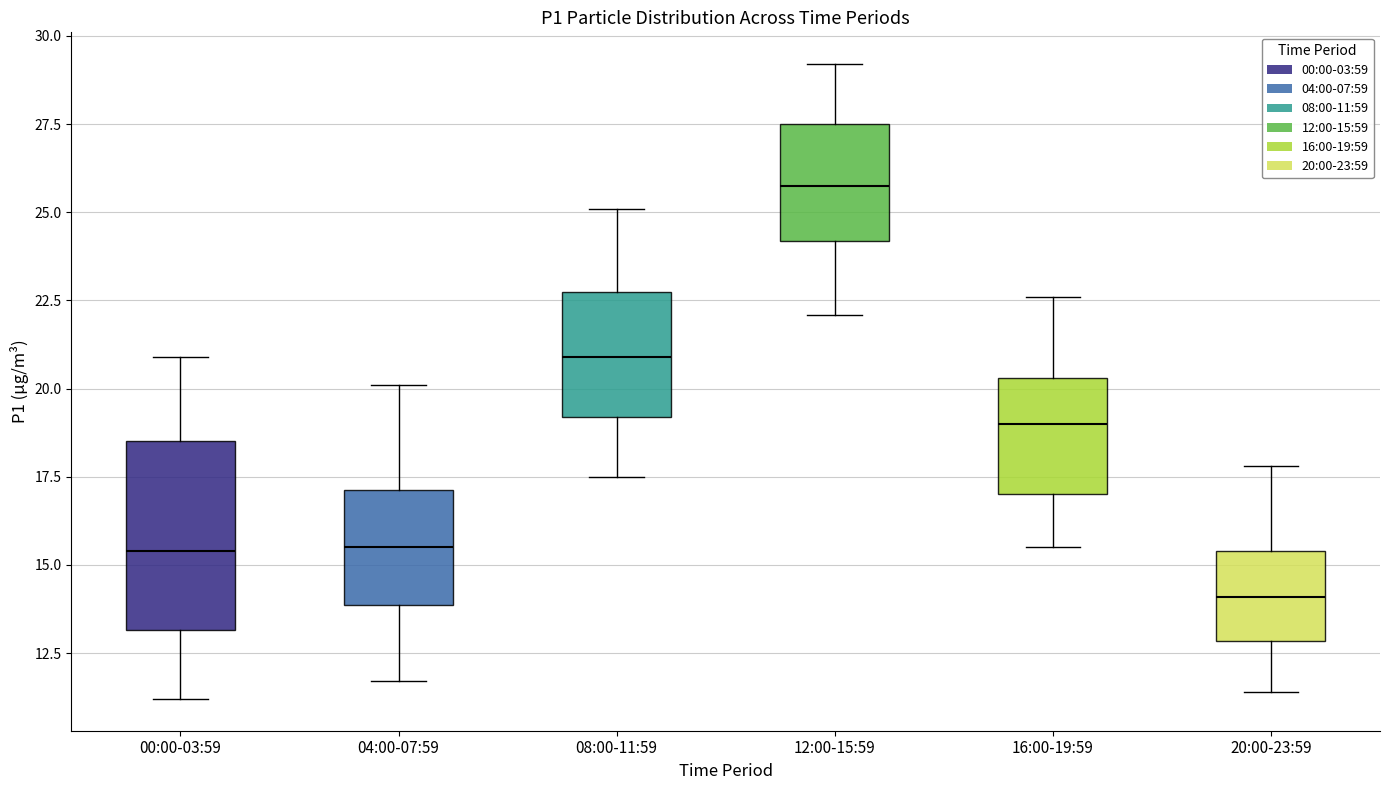

Reading left to right, read every box against the y-axis: the position of its median line, the range the box covers, and the ends of its whiskers. The values are not printed on the chart, so give them approximately, as read against the axis.

00:00-03:59: median 15.5, box 13.0 to 18.5, whiskers 11.0 to 21.0
04:00-07:59: median 15.5, box 14.0 to 17.0, whiskers 11.5 to 20.0
08:00-11:59: median 21.0, box 19.0 to 22.5, whiskers 17.5 to 25.0
12:00-15:59: median 26.0, box 24.0 to 27.5, whiskers 22.0 to 29.0
16:00-19:59: median 19.0, box 17.0 to 20.5, whiskers 15.5 to 22.5
20:00-23:59: median 14.0, box 13.0 to 15.5, whiskers 11.5 to 18.0